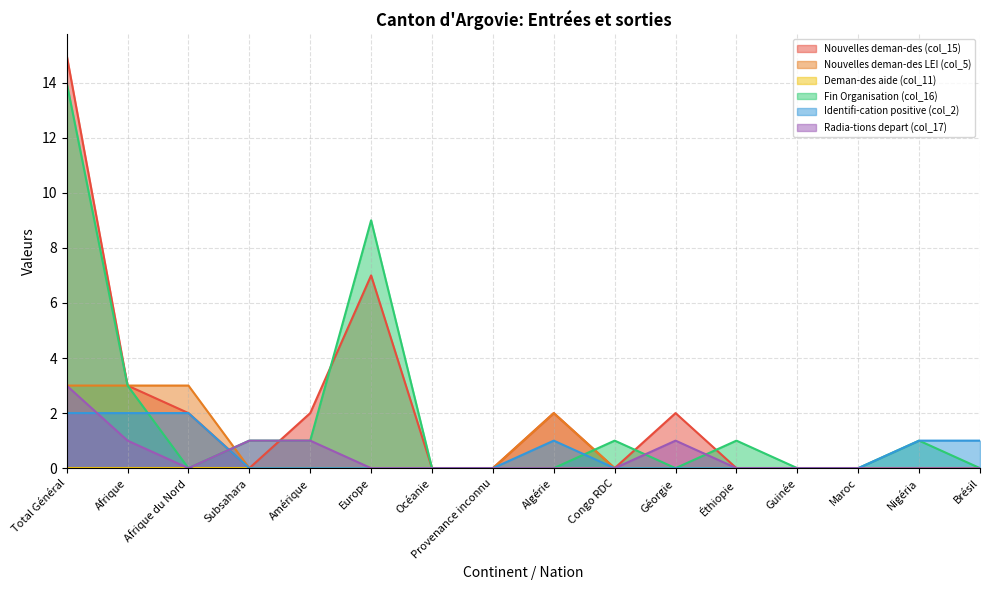

Rank the series at Éthiopie from highest to lowest value.

Fin Organisation (col_16), Nouvelles deman-des (col_15), Nouvelles deman-des LEI (col_5), Identifi-cation positive (col_2), Radia-tions depart (col_17)